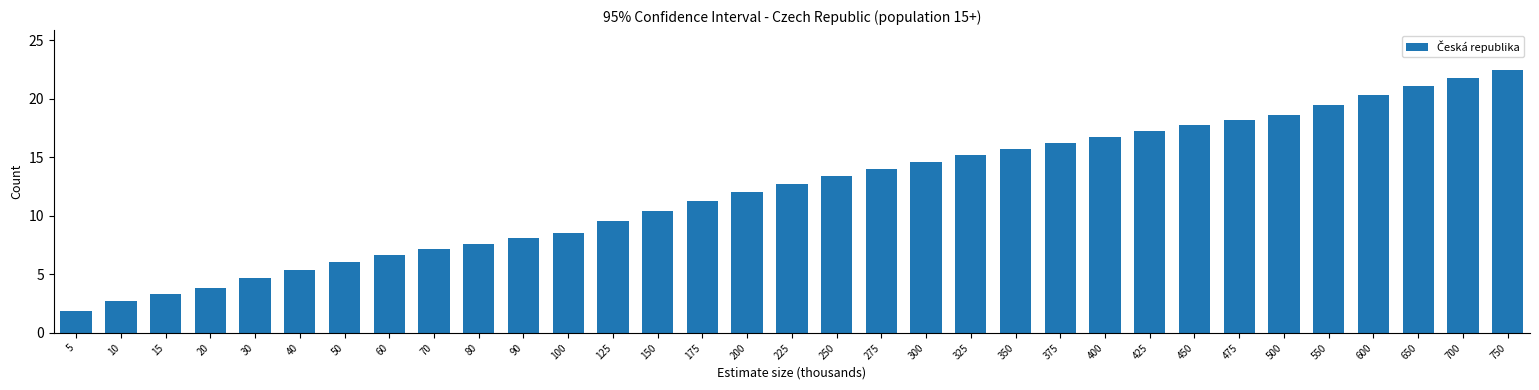

What is the value of the 15th bar from the left?

11.2